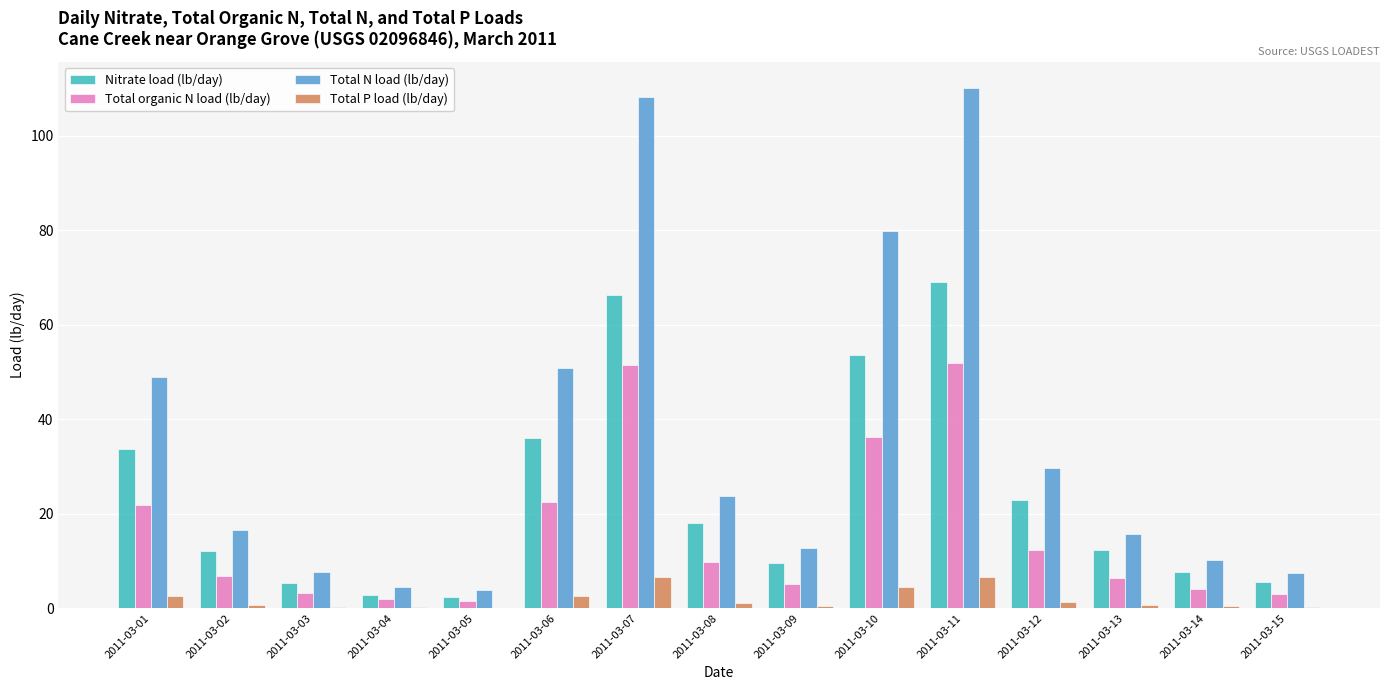

Is it true that Nitrate load (lb/day) equals 53.5 at 2011-03-10?

True